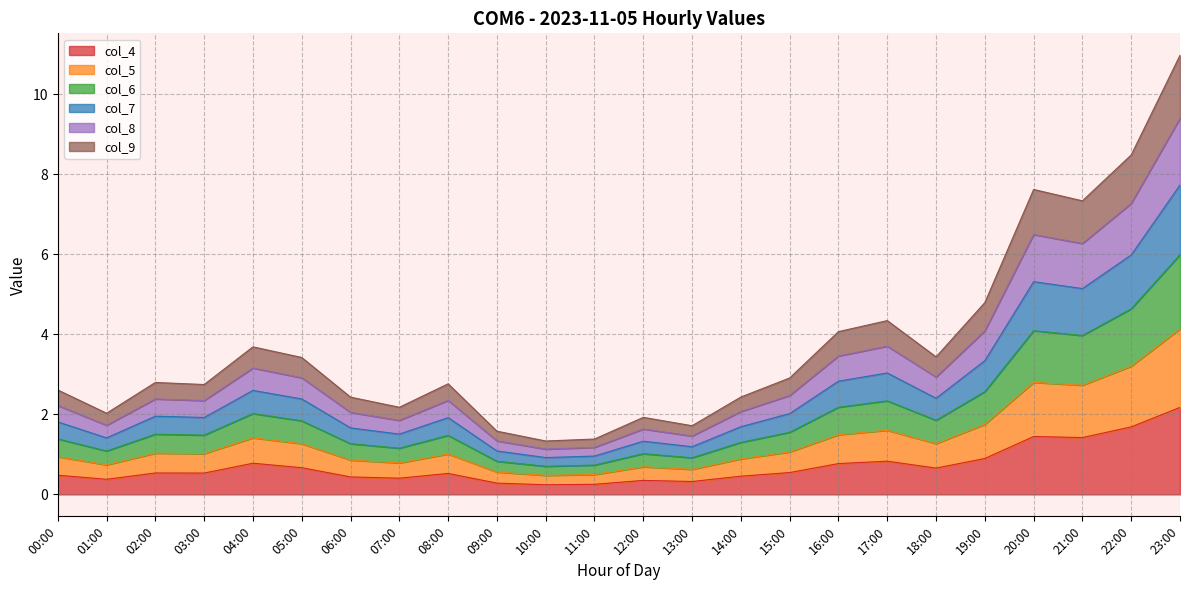

What is the minimum value shown in the chart?

0.2